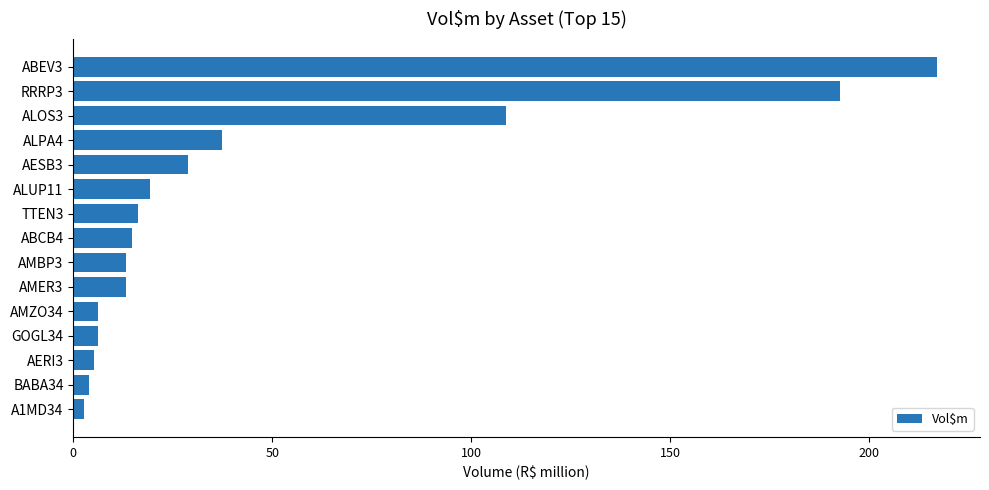

How many bars are there in total?

15